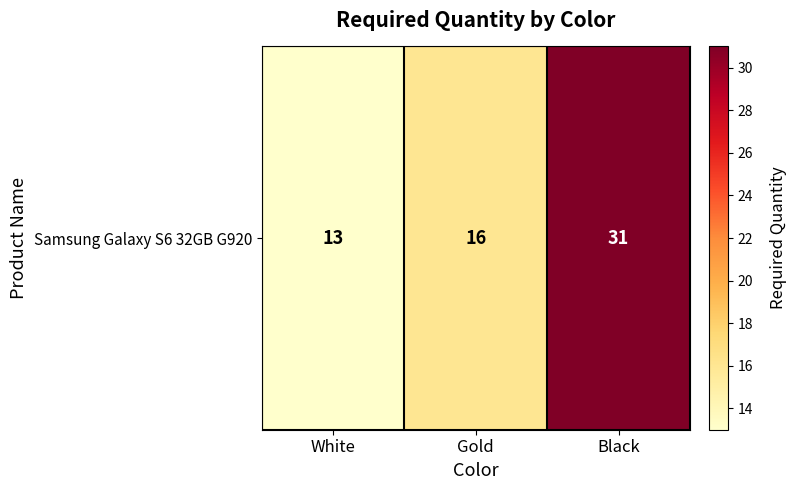

Reading left to right, list all the values displayed in this chart.

White=13	Gold=16	Black=31